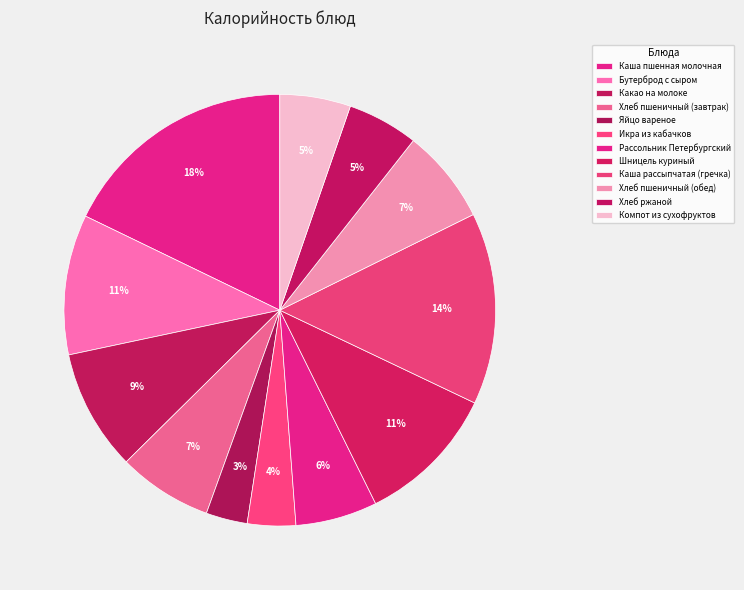

Is it true that Бутерброд с сыром is 11% of the pie?

True